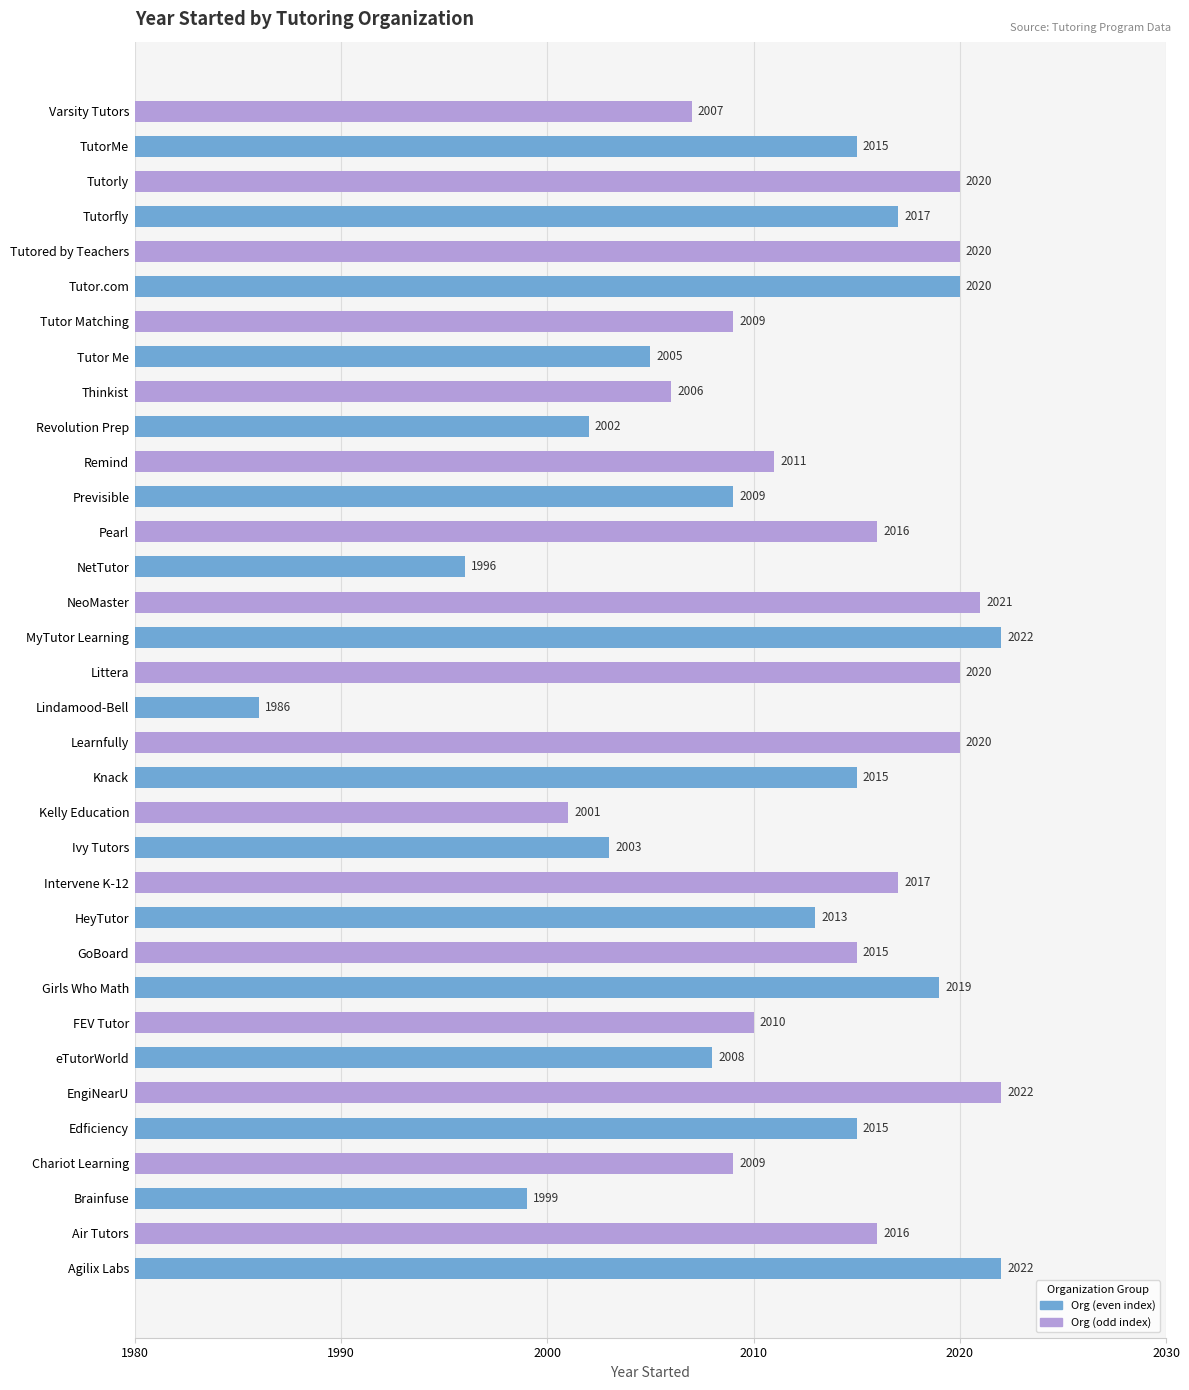

True or false: the data shows 2883 at Tutor.com.

False